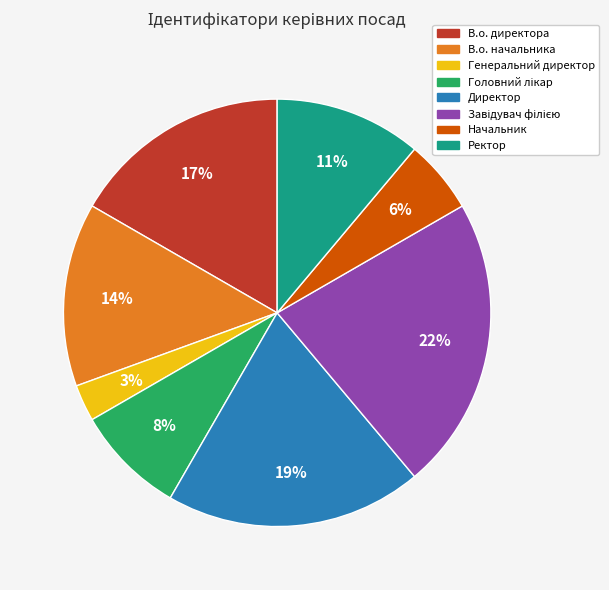

Is Начальник the majority of the pie?

No